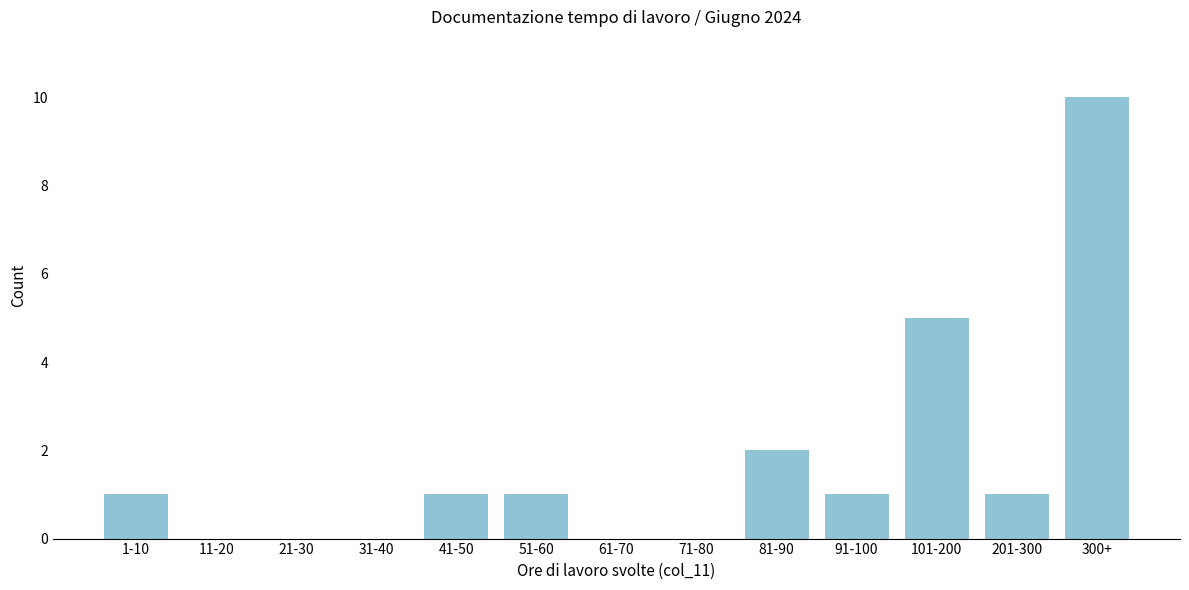

Reading left to right, extract all data points from this chart.

1-10=1	11-20=0	21-30=0	31-40=0	41-50=1	51-60=1	61-70=0	71-80=0	81-90=2	91-100=1	101-200=5	201-300=1	300+=10